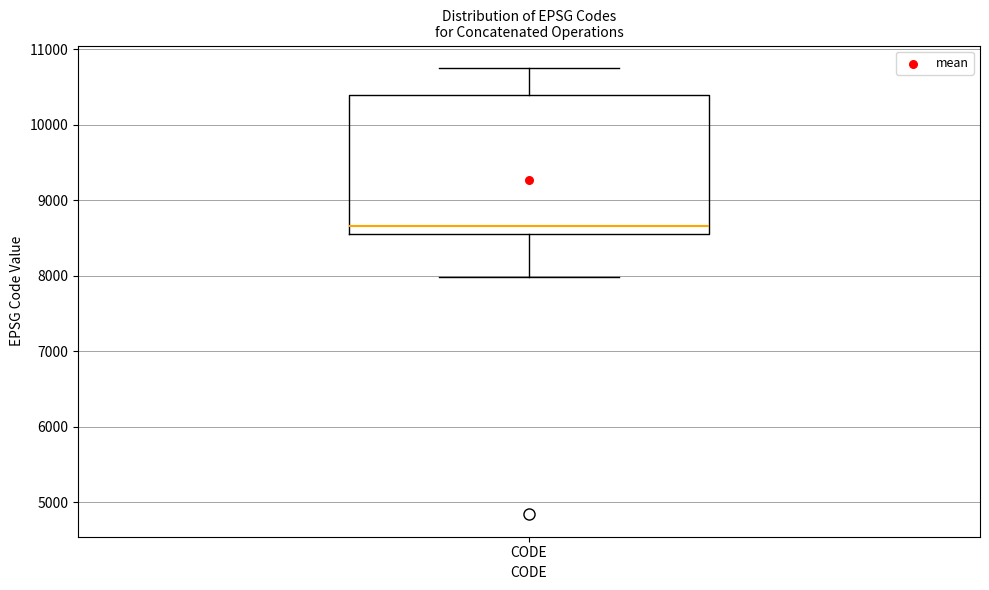

Where is the upper edge of the box for CODE on the y-axis? The values are not printed on the chart, so give them approximately, as read against the axis.

10400